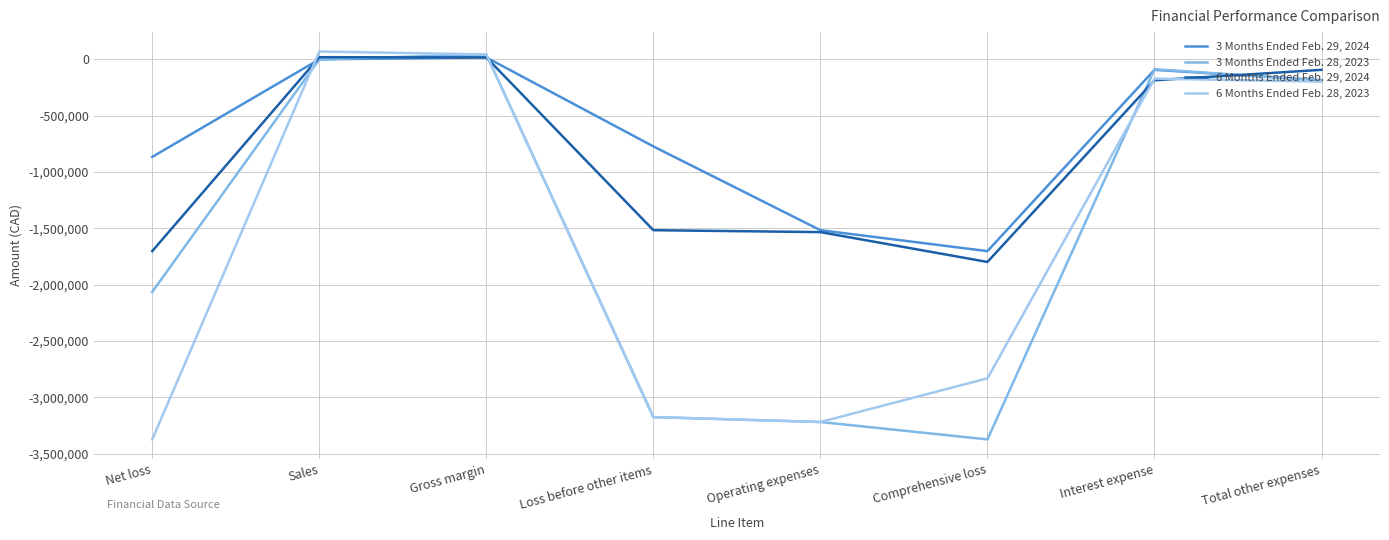

At which label does 3 Months Ended Feb. 28, 2023 reach its peak?

Gross margin